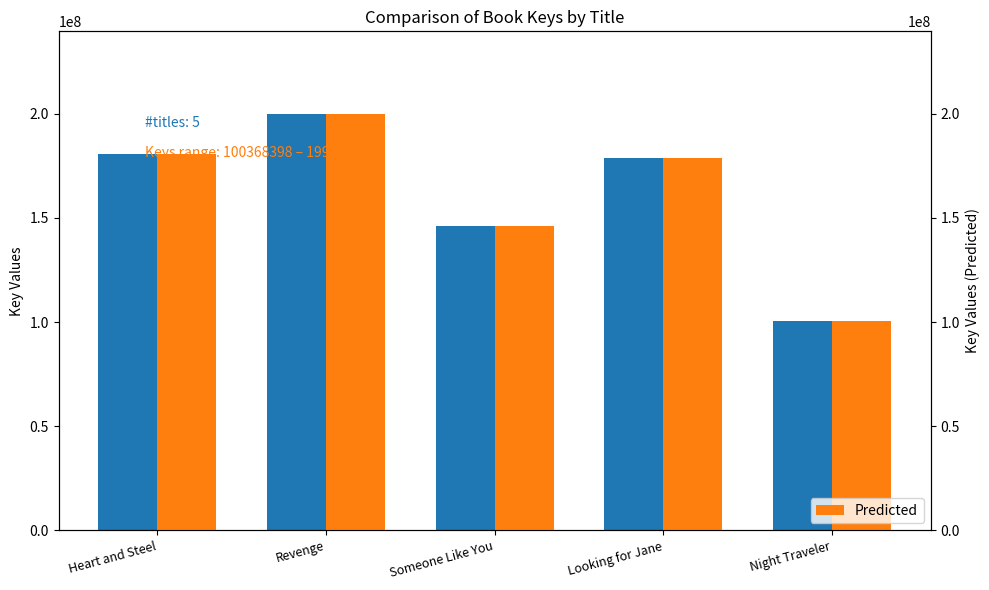

The value of Real at Heart and Steel is 48765334. True or false?

False